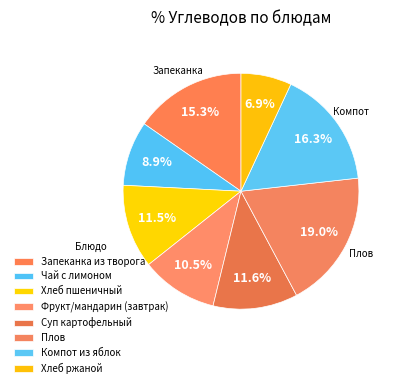

Count the number of slices in the pie.

8